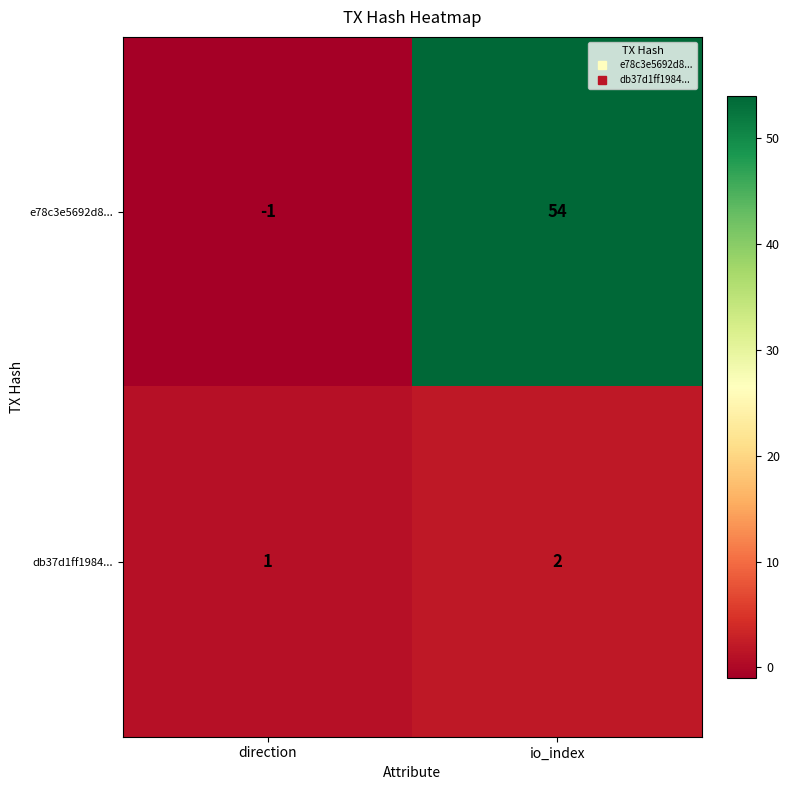

At which category is the sum across all series the highest?

io_index